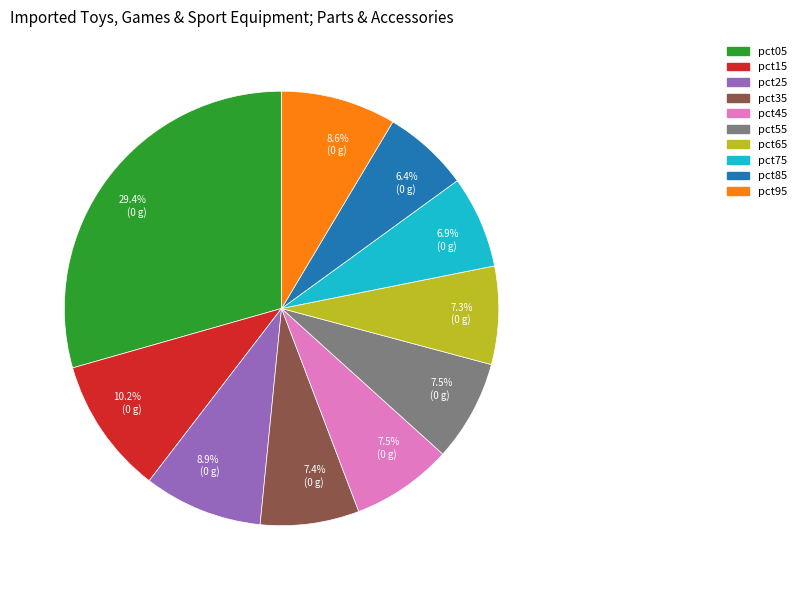

What percentage is NOT represented by pct05?

70.6%